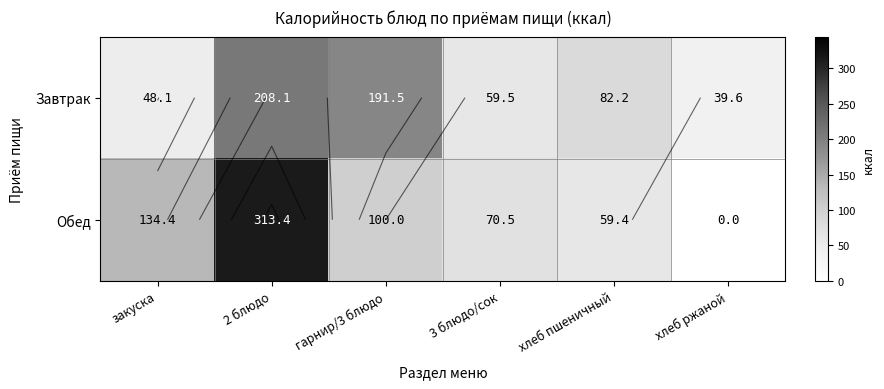

Where does the Завтрак series first go above 82?

2 блюдо